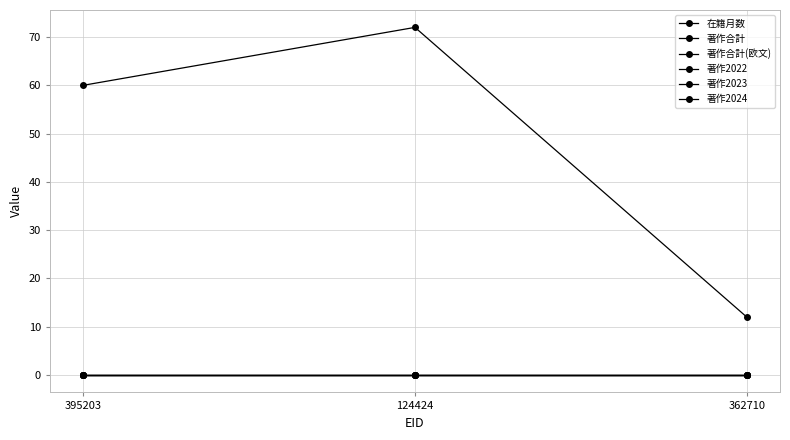

What is the maximum value shown in the chart?

72